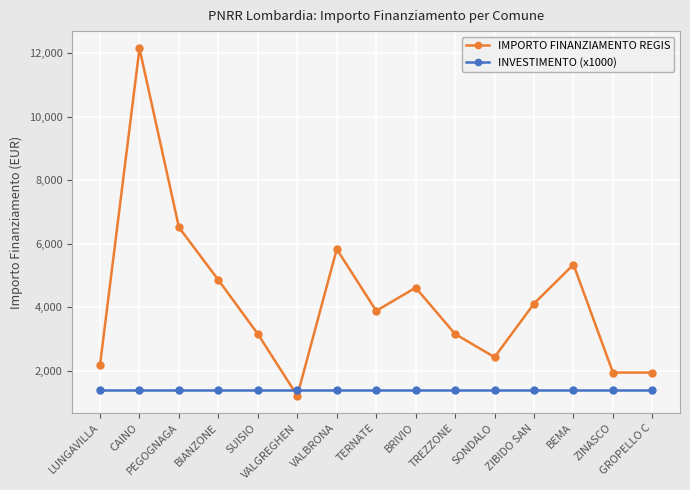

Which series has the largest total across all categories?

IMPORTO FINANZIAMENTO REGIS